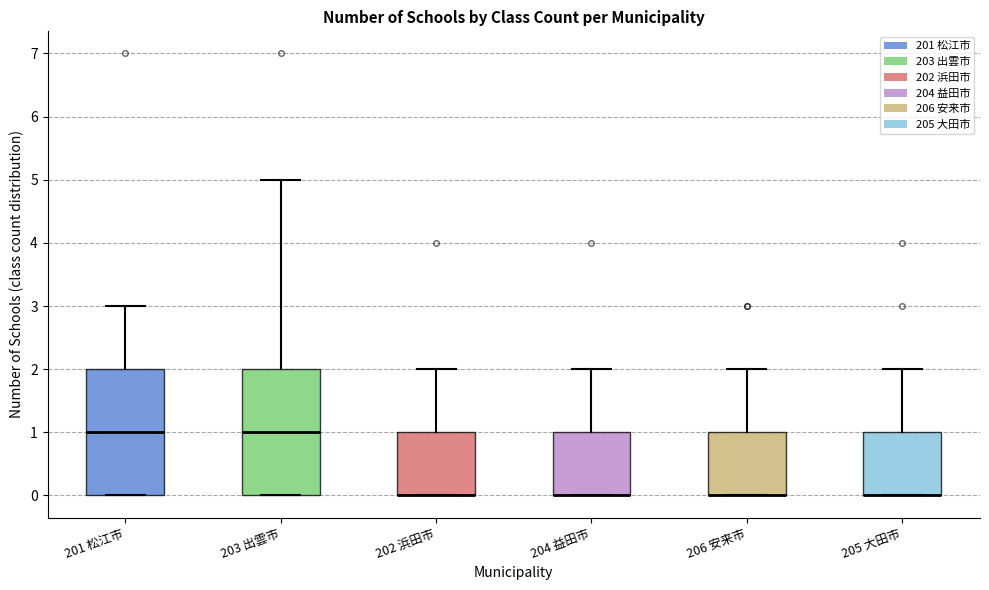

Reading left to right, transcribe this box plot: for each box, give where its median line is, the range the box spans, and where its two whiskers end, as read against the y-axis. The values are not printed on the chart, so give them approximately, as read against the axis.

201 松江市: median 1, box 0 to 2, whiskers 0 to 3
203 出雲市: median 1, box 0 to 2, whiskers 0 to 5
202 浜田市: median 0 (drawn on the box's lower edge), box 0 to 1, whiskers 0 to 2
204 益田市: median 0 (drawn on the box's lower edge), box 0 to 1, whiskers 0 to 2
206 安来市: median 0 (drawn on the box's lower edge), box 0 to 1, whiskers 0 to 2
205 大田市: median 0 (drawn on the box's lower edge), box 0 to 1, whiskers 0 to 2